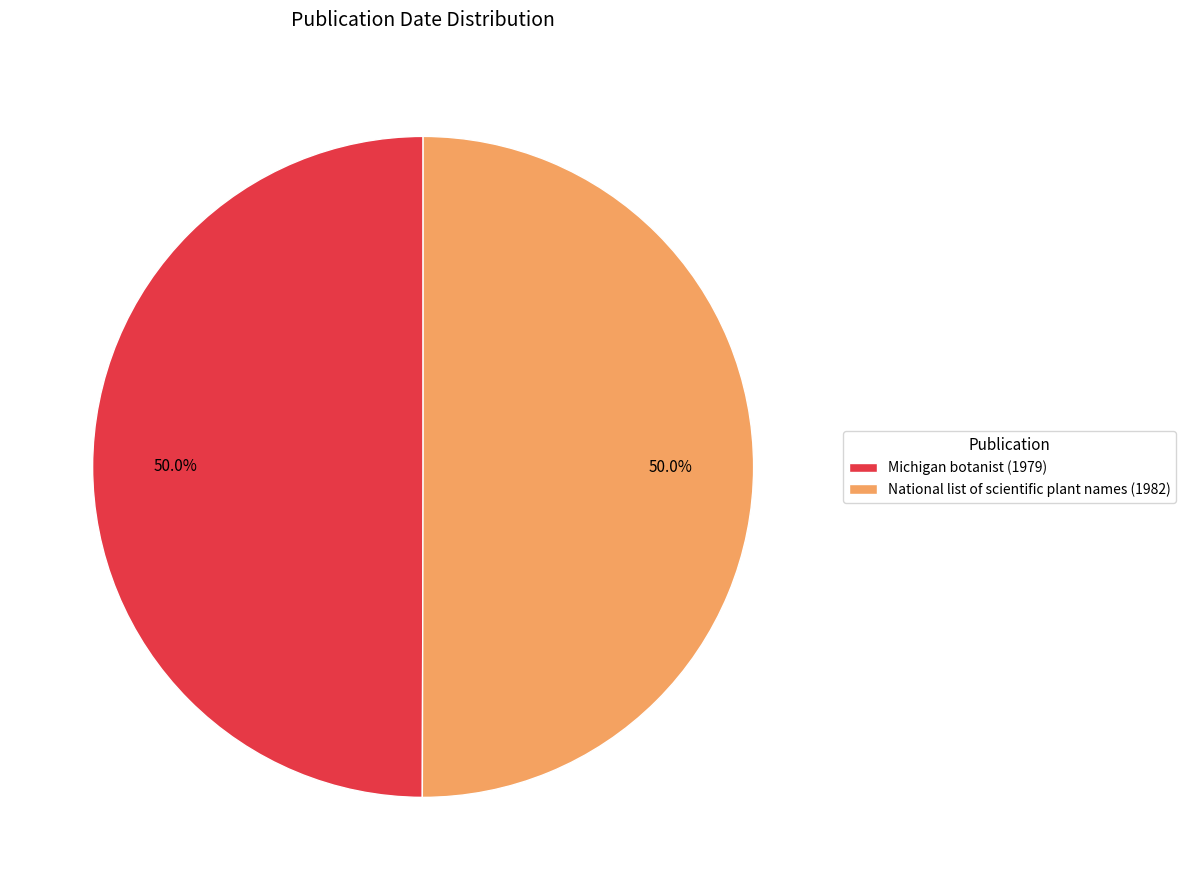

What is the ratio of the value at Michigan botanist (1979) to the value at National list of scientific plant names (1982)?

1.0